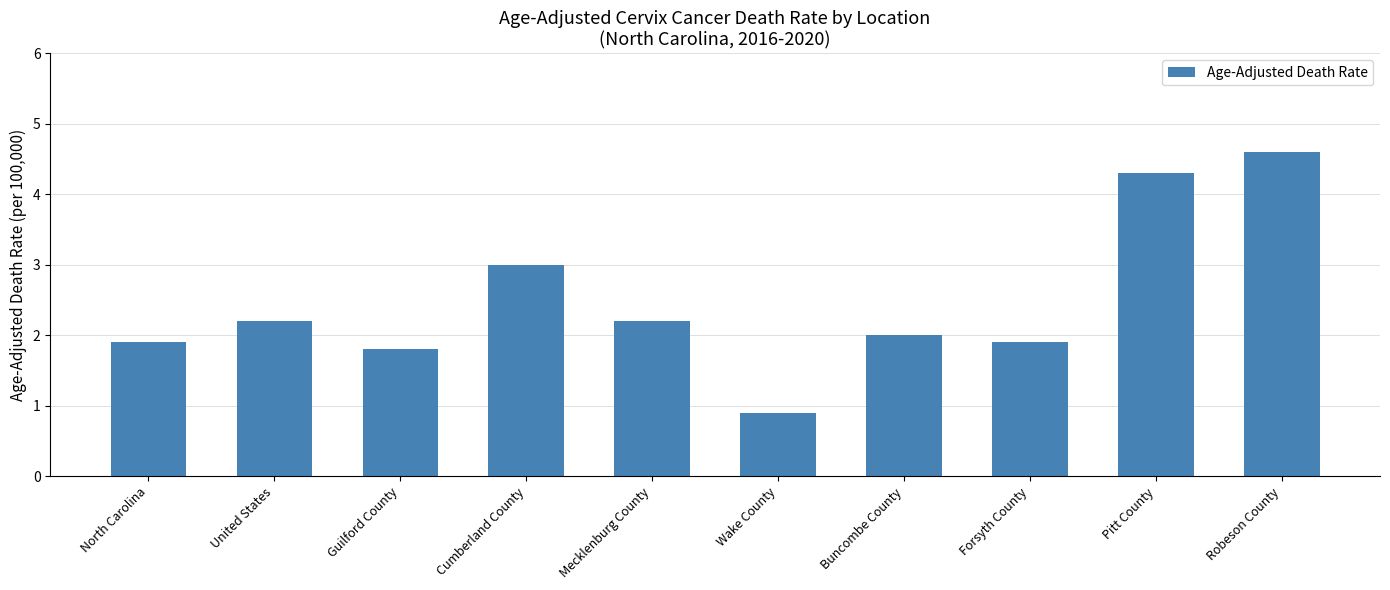

Reading left to right, transcribe all the data shown in this chart.

North Carolina=1.9	United States=2.2	Guilford County=1.8	Cumberland County=3.0	Mecklenburg County=2.2	Wake County=0.9	Buncombe County=2.0	Forsyth County=1.9	Pitt County=4.3	Robeson County=4.6